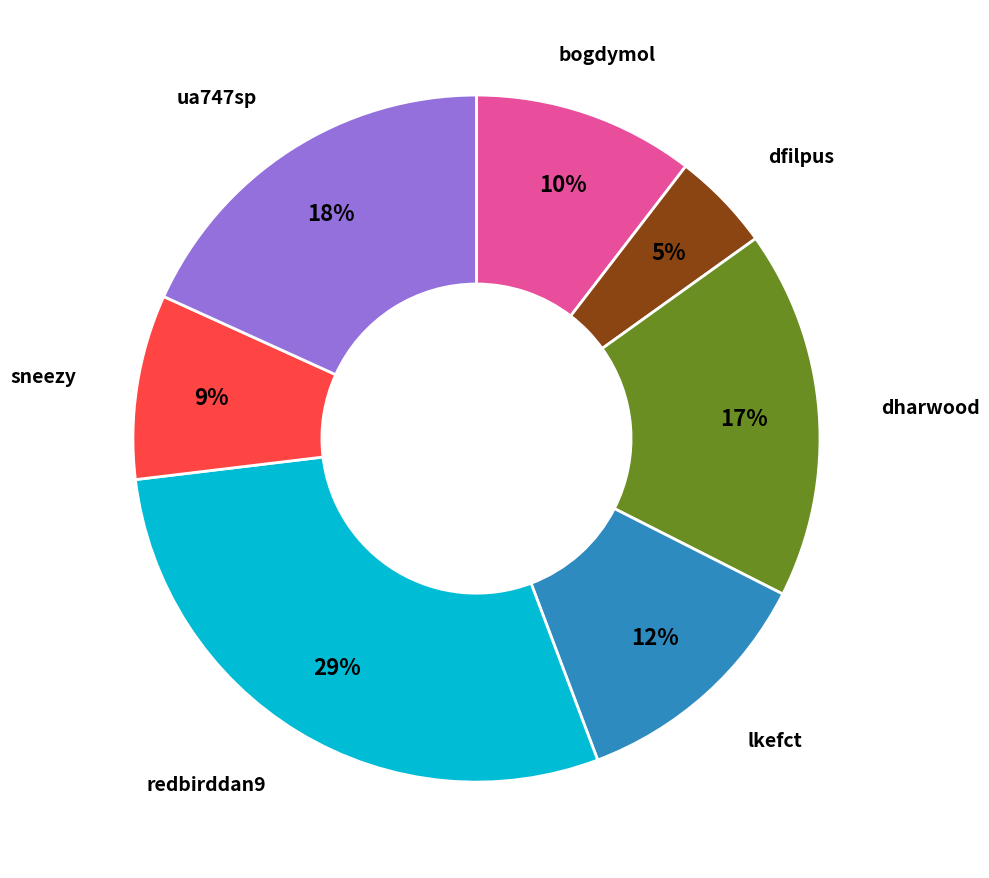

To the nearest percent, what is the difference between the largest and smallest slice percentages?

24%